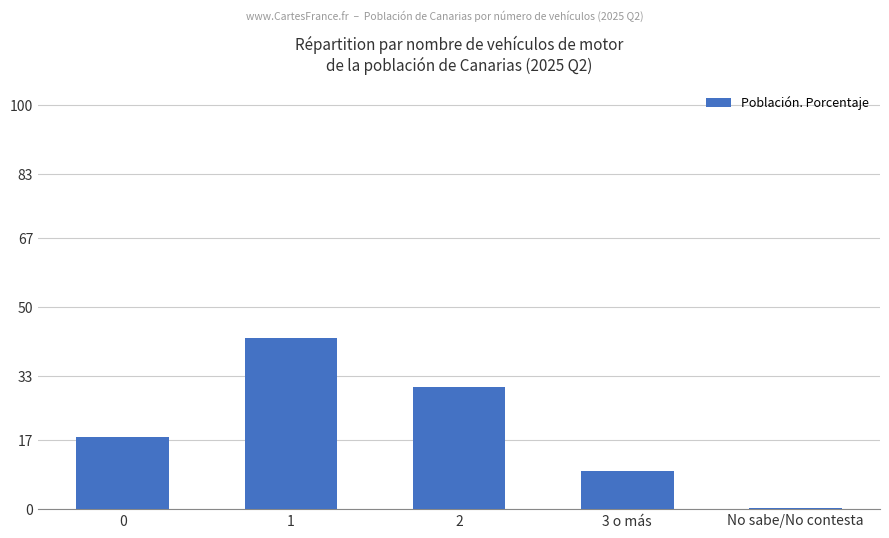

The value at 1 is 42.3. True or false?

True